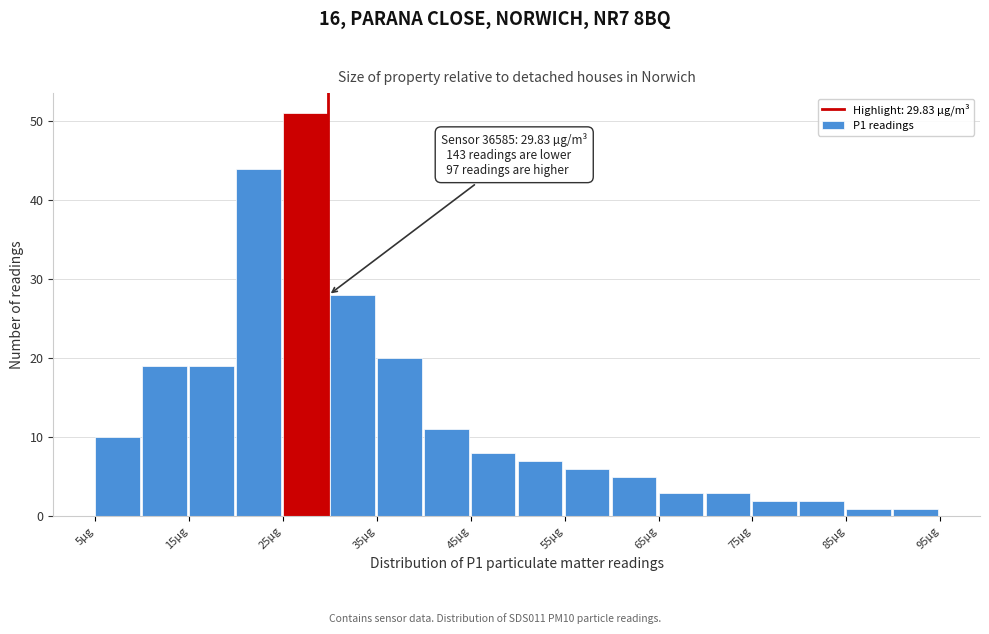

Which range on the x-axis has the tallest bar?

25 to 30